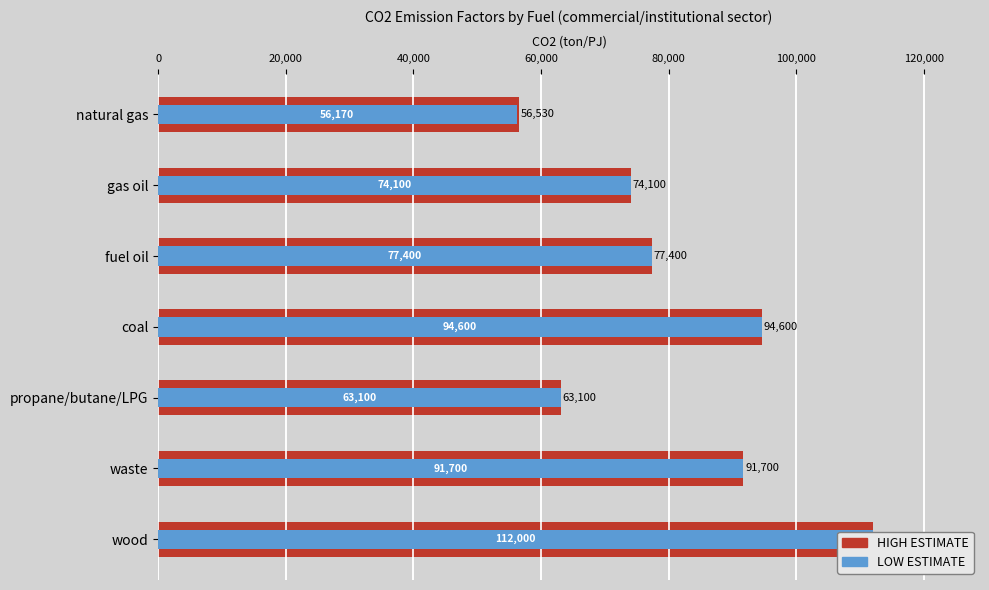

True or false: HIGH ESTIMATE has a value of 147182 at coal.

False